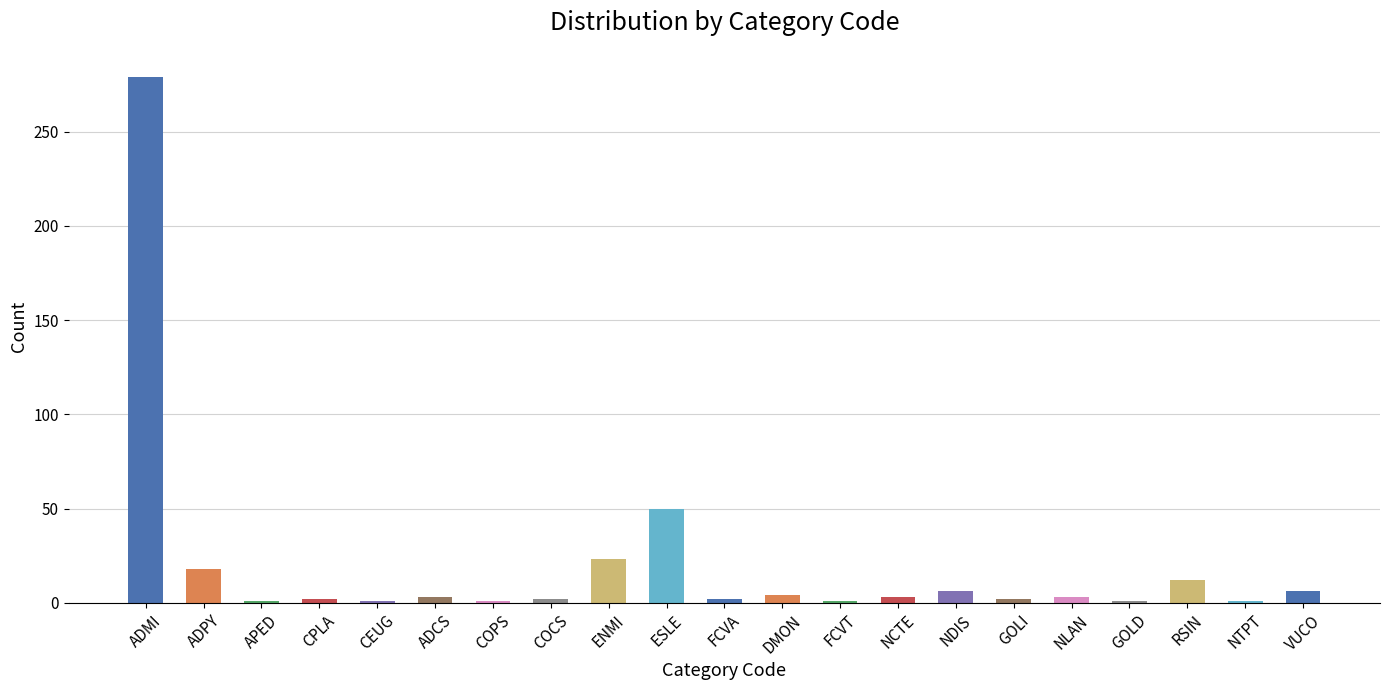

Are the bars grouped side by side (vs. stacked)?

No